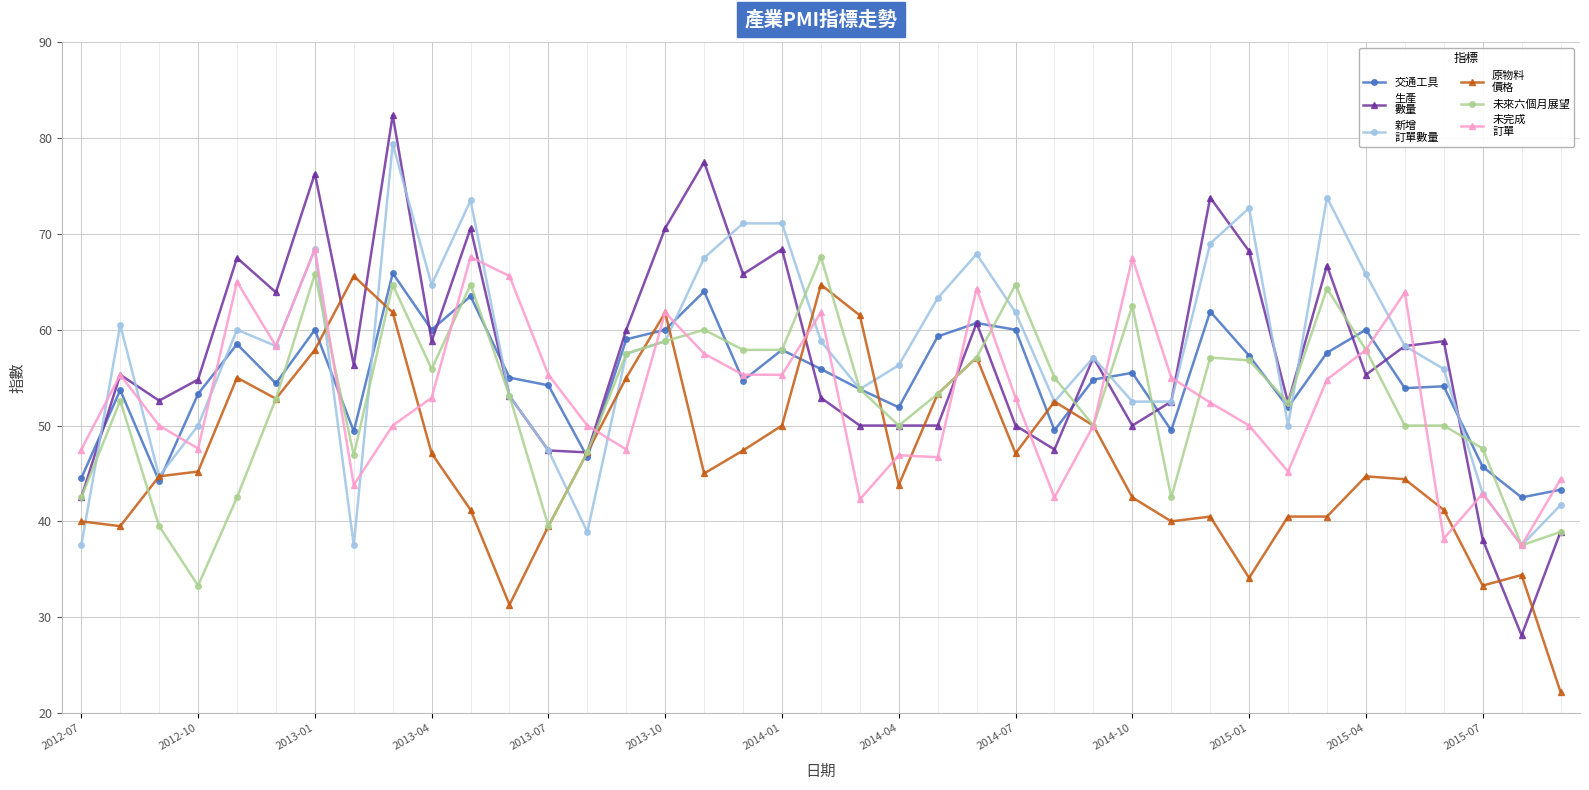

What is the minimum value shown in the chart?

22.2